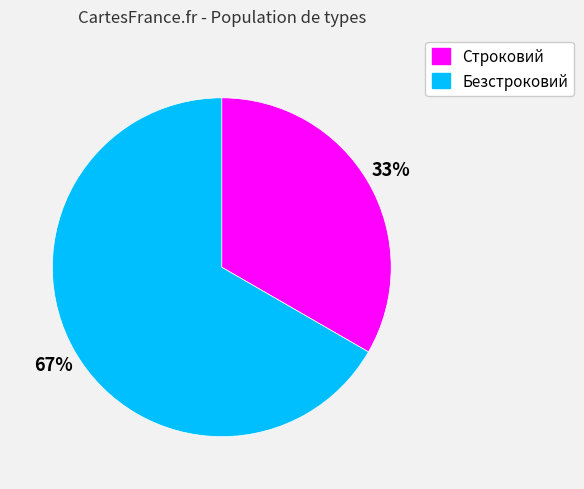

To the nearest percent, what is the combined percentage of Строковий and Безстроковий?

100%